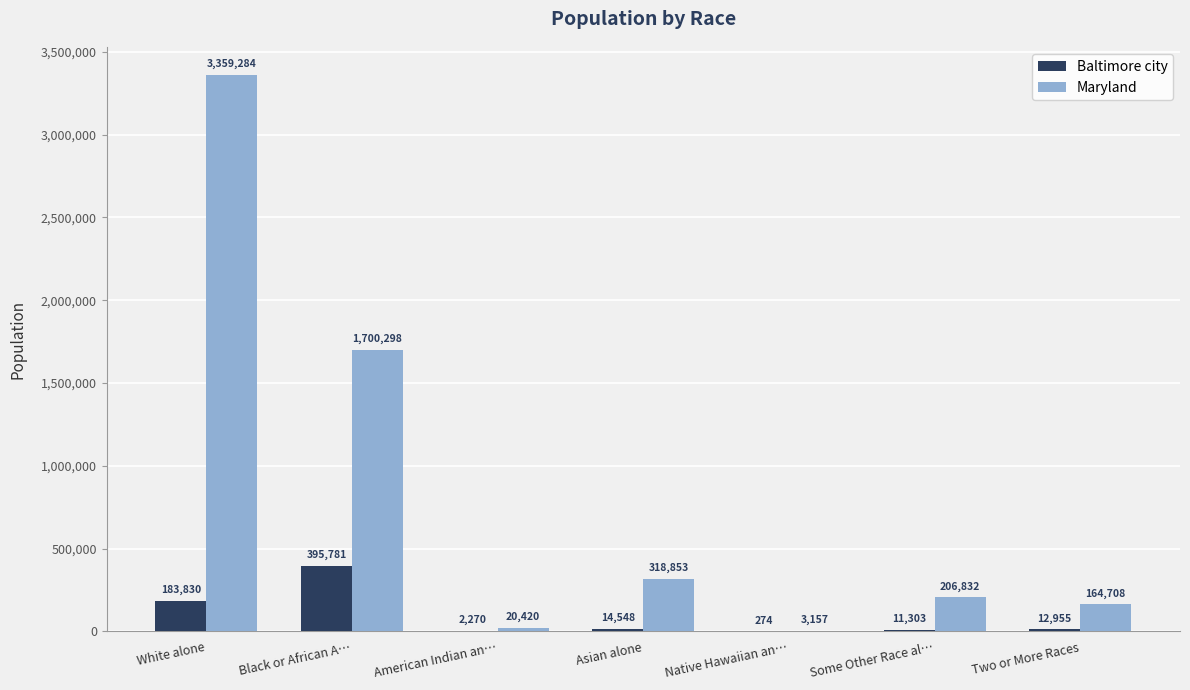

The Maryland series shows 20420 at American Indian an…. True or false?

True